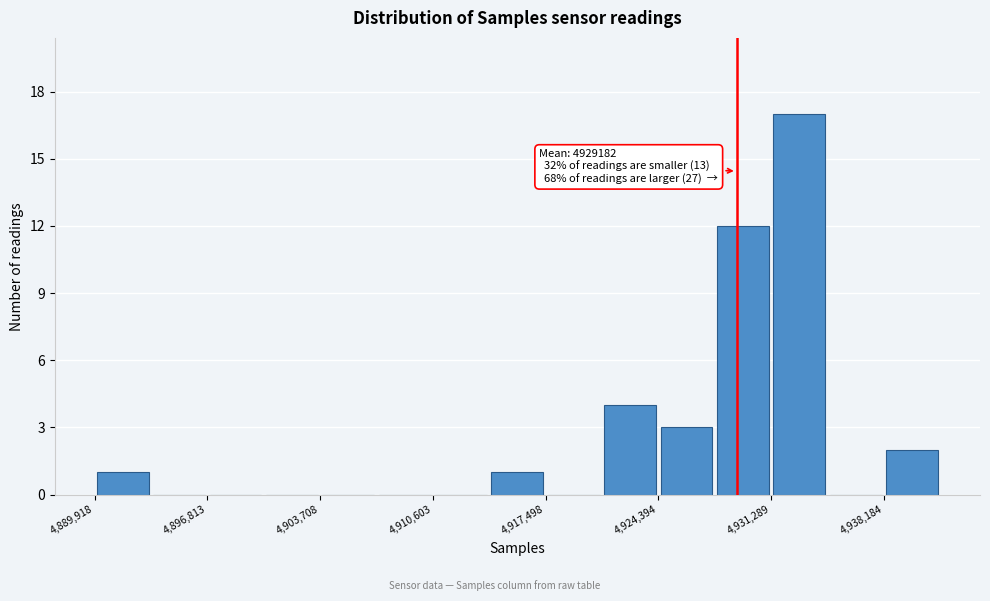

Around what value on the x-axis is the tallest bar? Give the approximate position of its centre, as read against the axis.

4933000